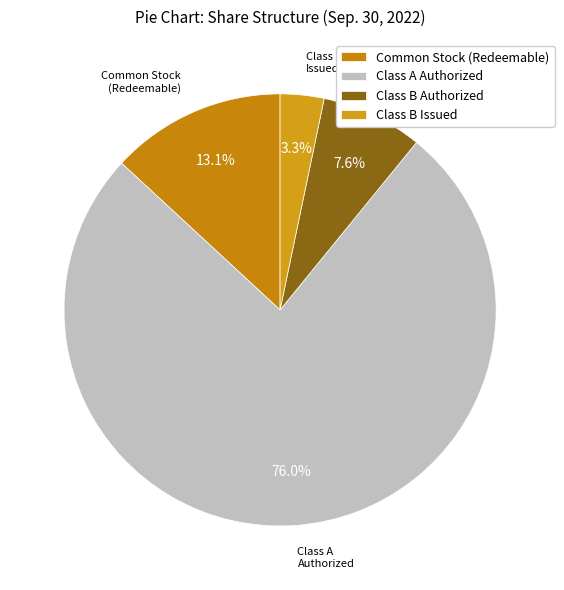

Is there any slice that represents more than half of the pie?

Yes